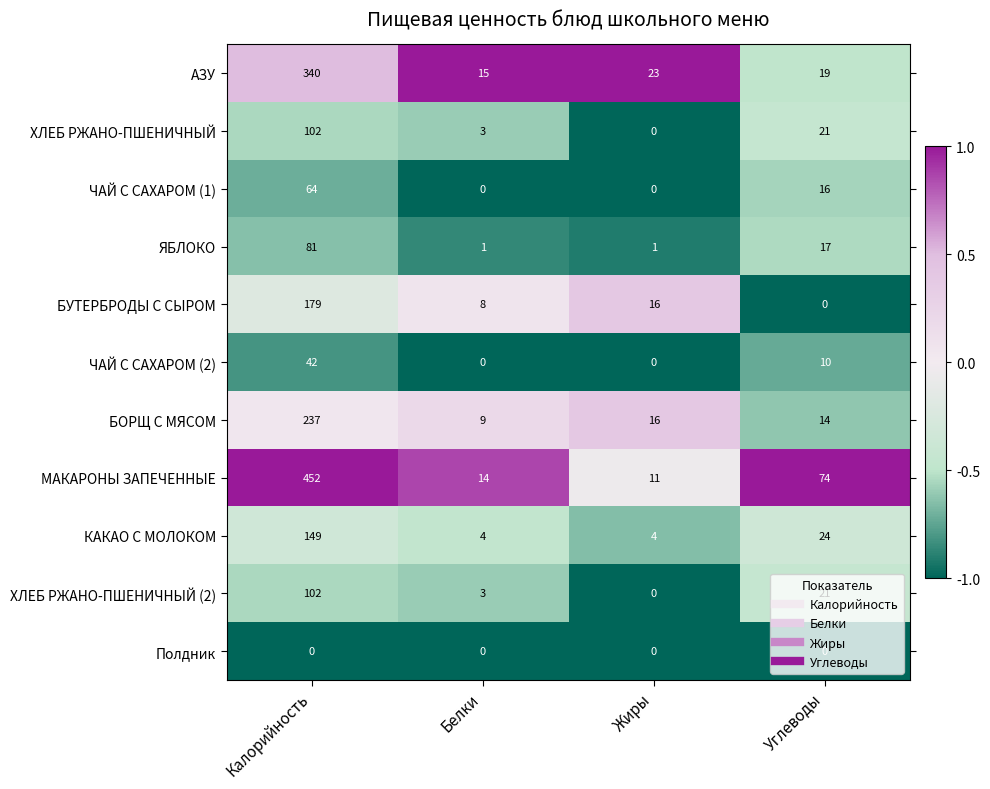

At how many categories does at least one series exceed 0?

4